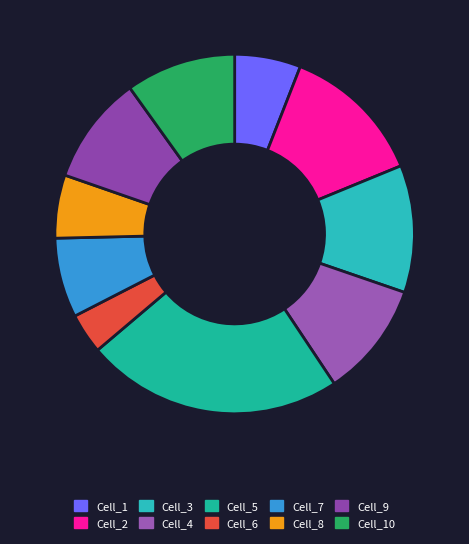

Which category has the smallest portion of the pie?

Cell_6